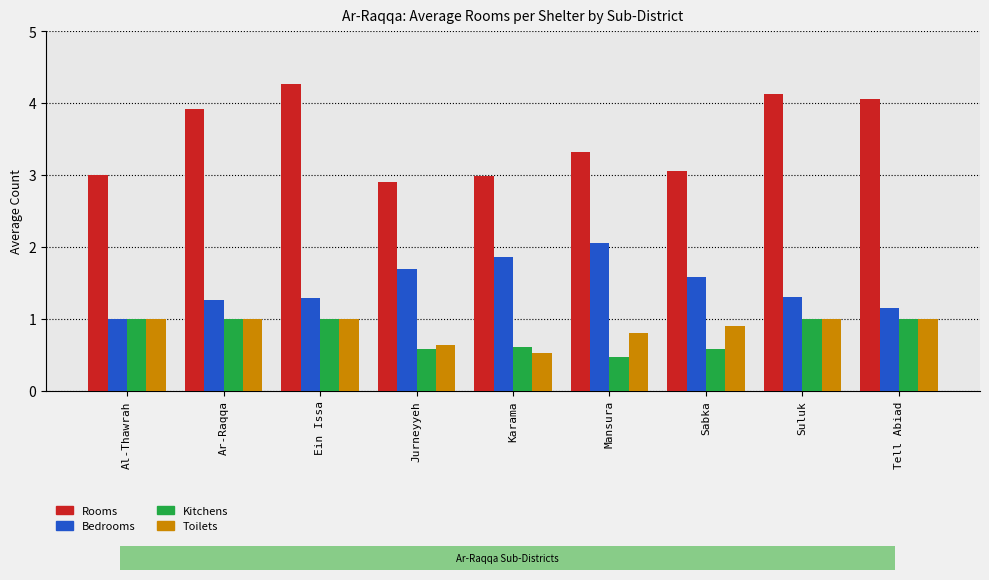

Which series changed the most between Ar-Raqqa and Suluk?

Rooms